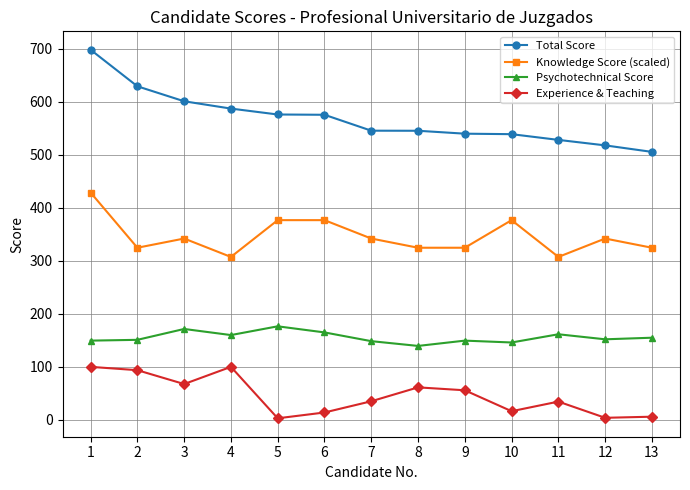

Which series has the widest spread of values?

Total Score